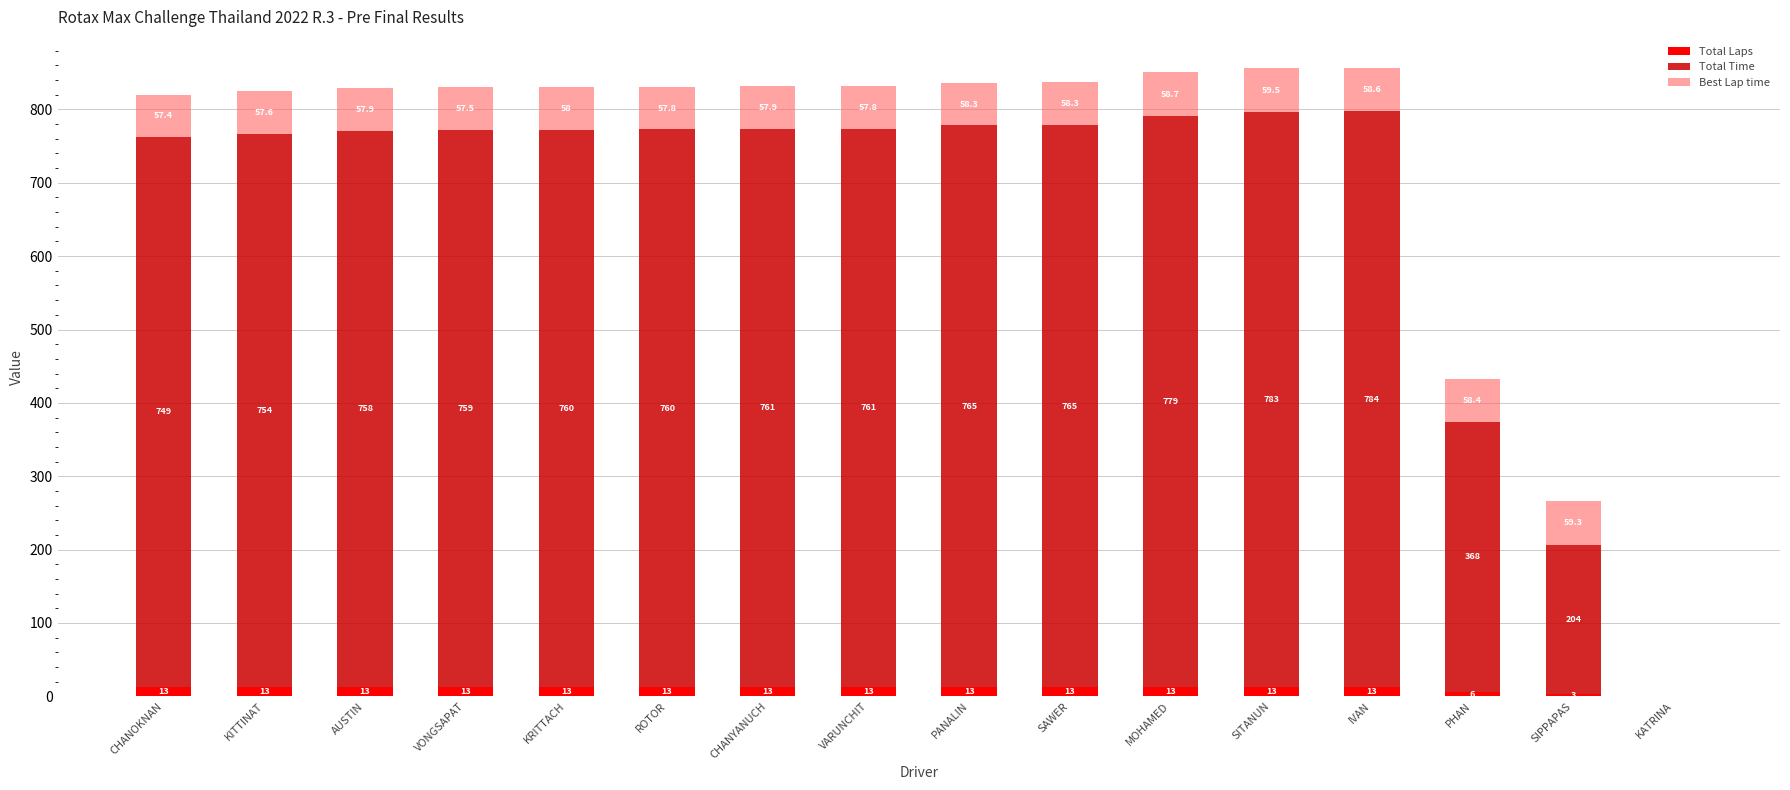

How many series are shown in this chart?

3